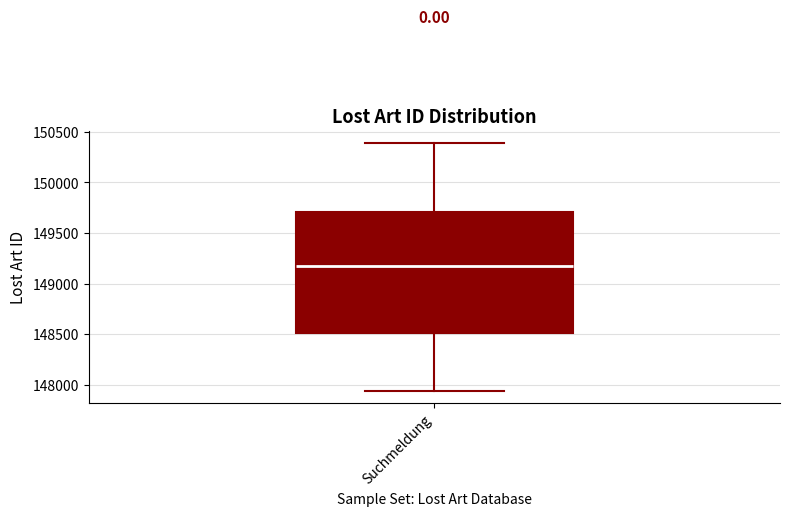

Read this box plot against the y-axis: the position of the median line, the range covered by the box, and the ends of both whiskers. The values are not printed on the chart, so give them approximately, as read against the axis.

median 149150, box 148500 to 149700, whiskers 147950 to 150400